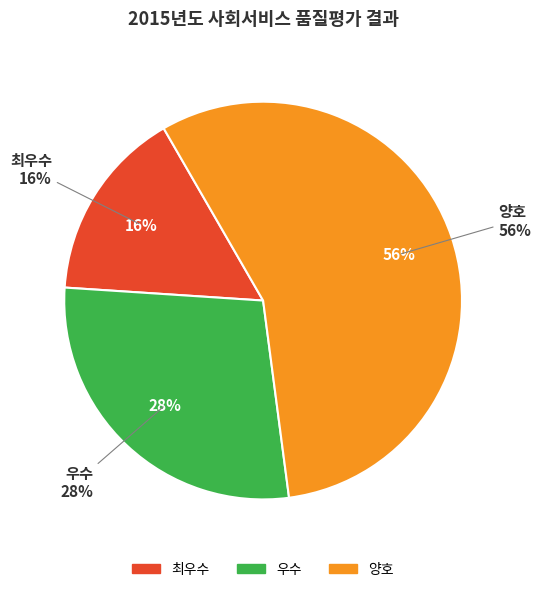

True or false: 양호 accounts for 56% of the total.

True